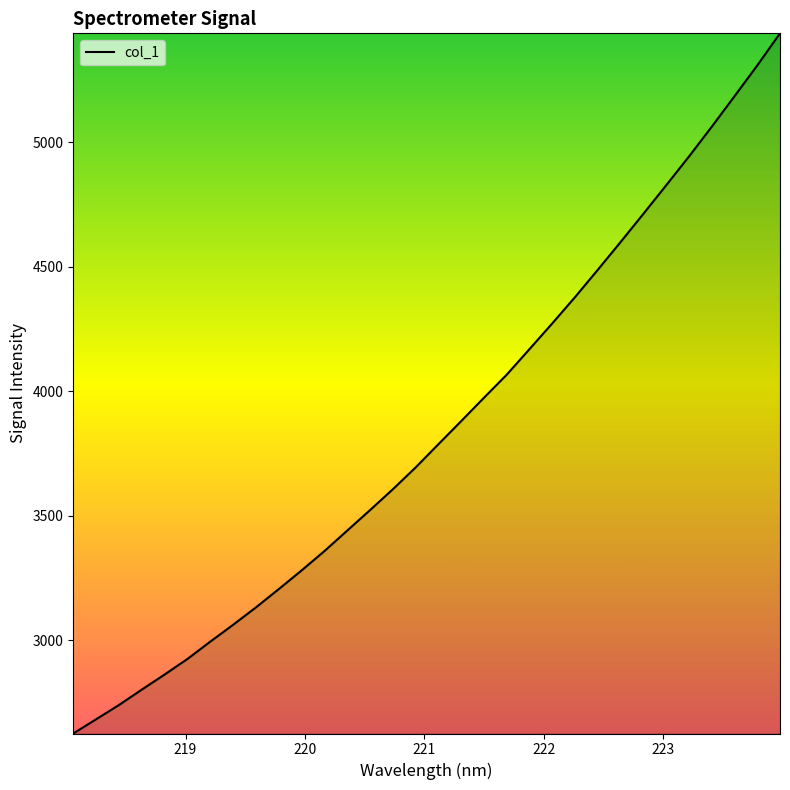

What is the minimum value shown in the chart?

2625.0